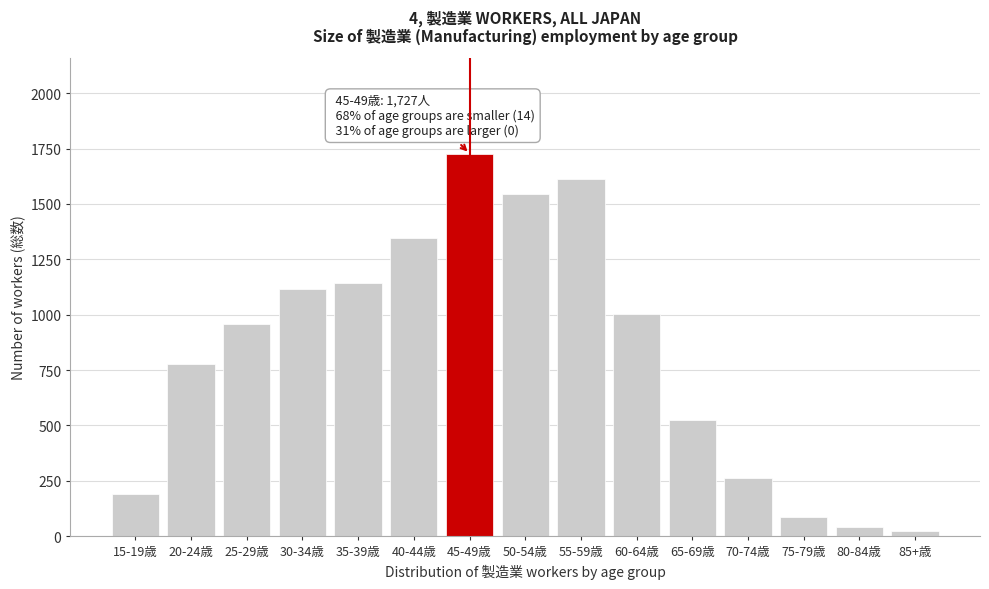

Reading left to right, extract all data points from this chart.

189	776	958	1115	1142	1345	1727	1545	1612	1001	524	263	85	41	23